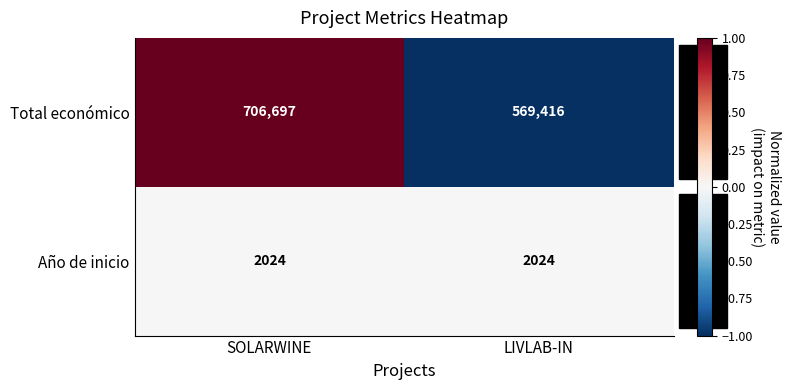

Which series has the largest range (max minus min)?

Total económico